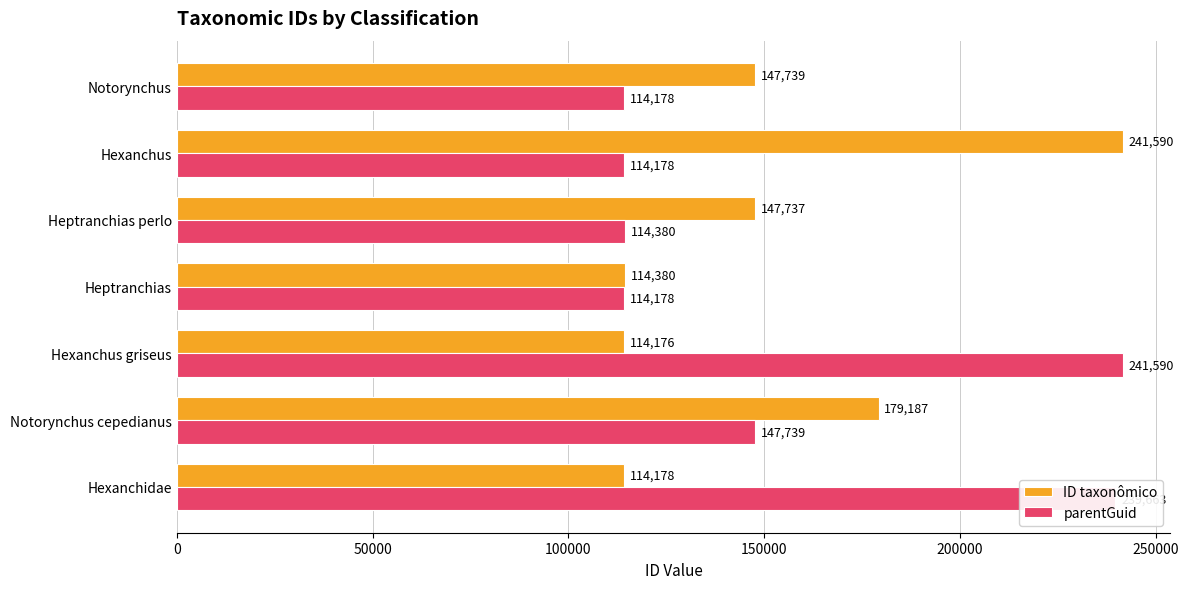

What is the highest value of the ID taxonômico series?

241590